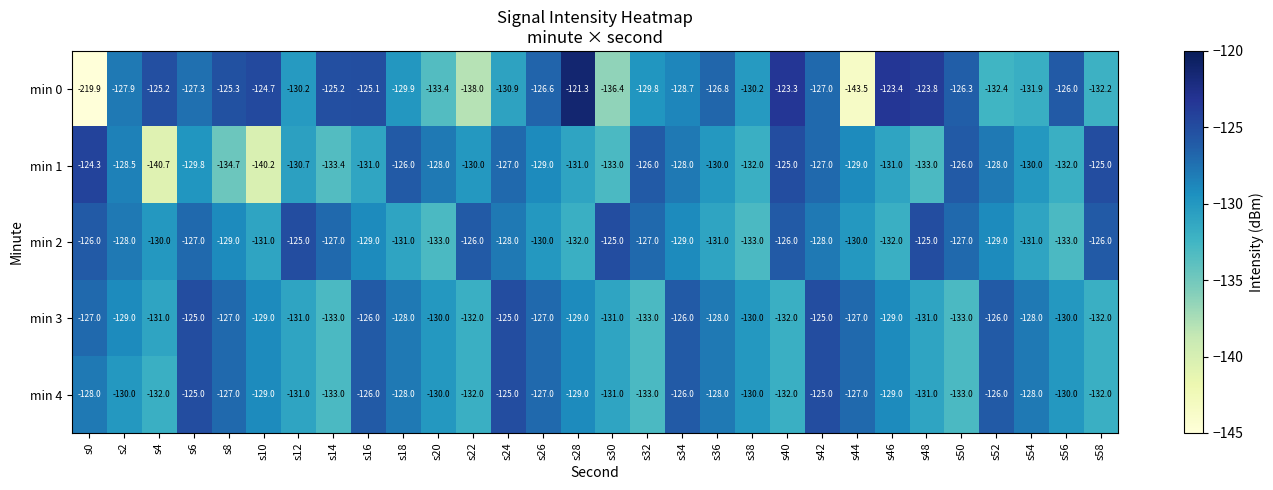

At which label does min 1 first exceed -129?

s0